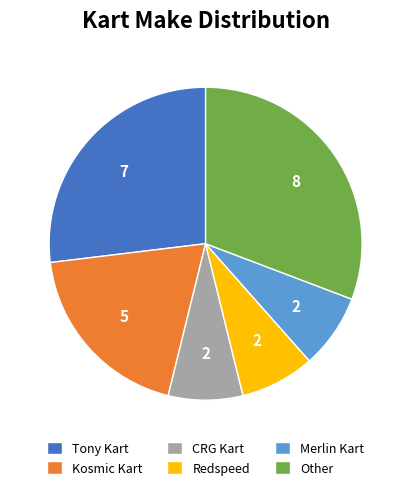

Do Tony Kart and Redspeed together represent more than half of the pie?

No